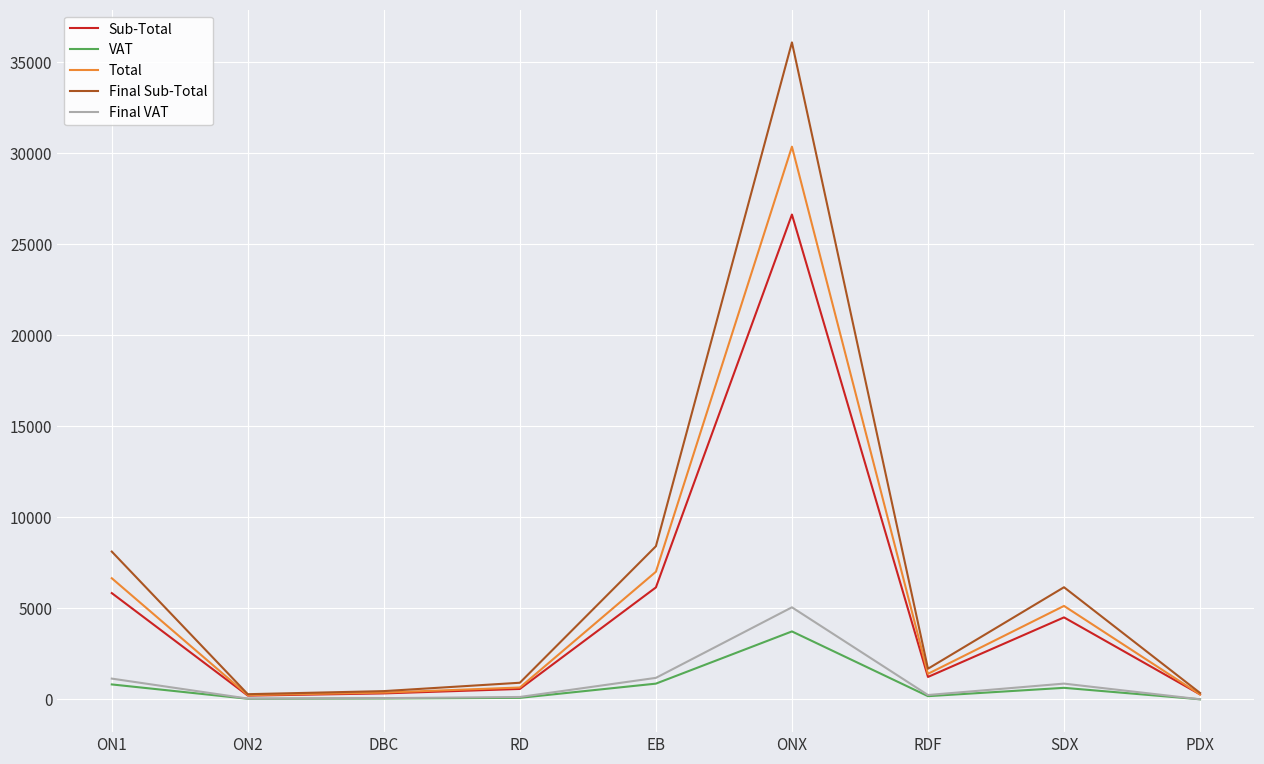

What is the greatest value displayed?

36073.4